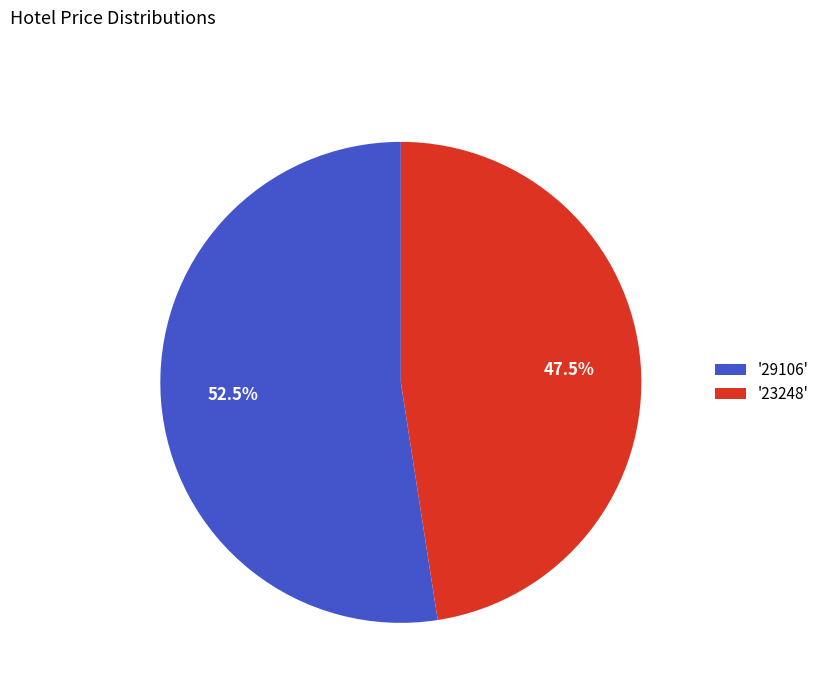

What percentage do '29106' and '23248' together represent?

100.0%